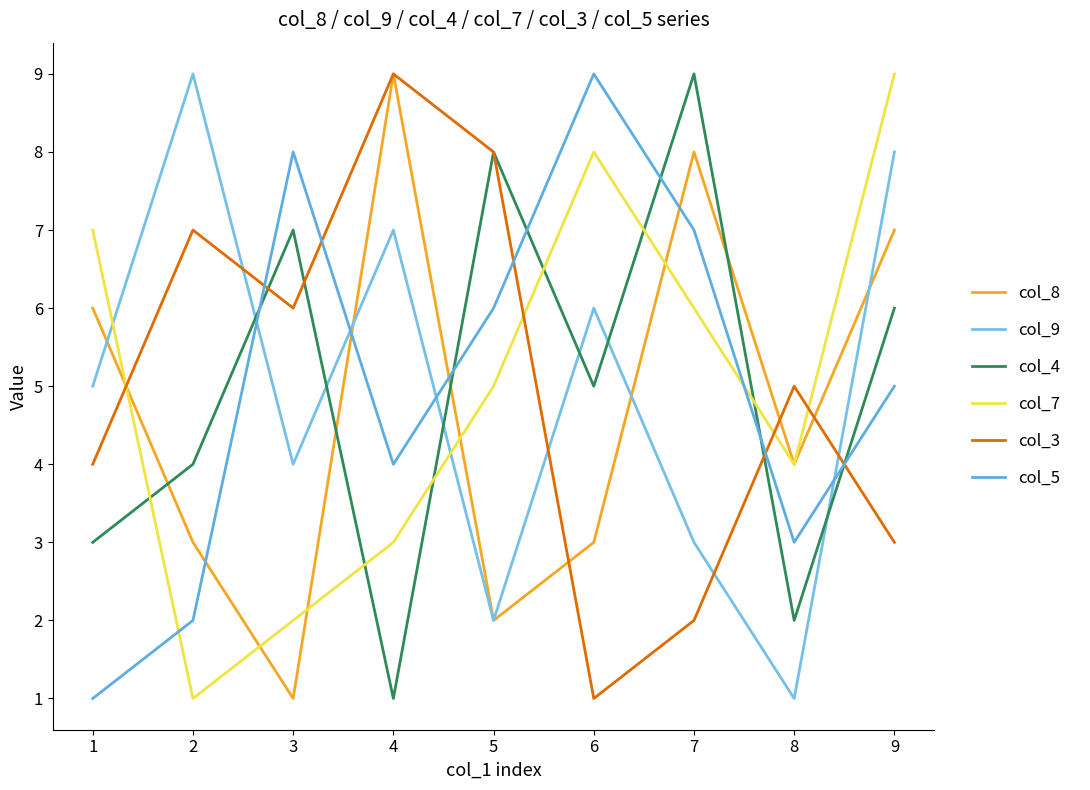

How many lines are shown in the chart?

6